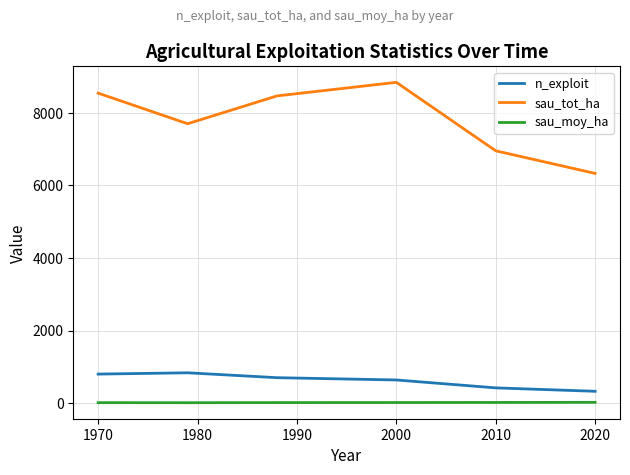

What is the maximum value shown in the chart?

8842.0